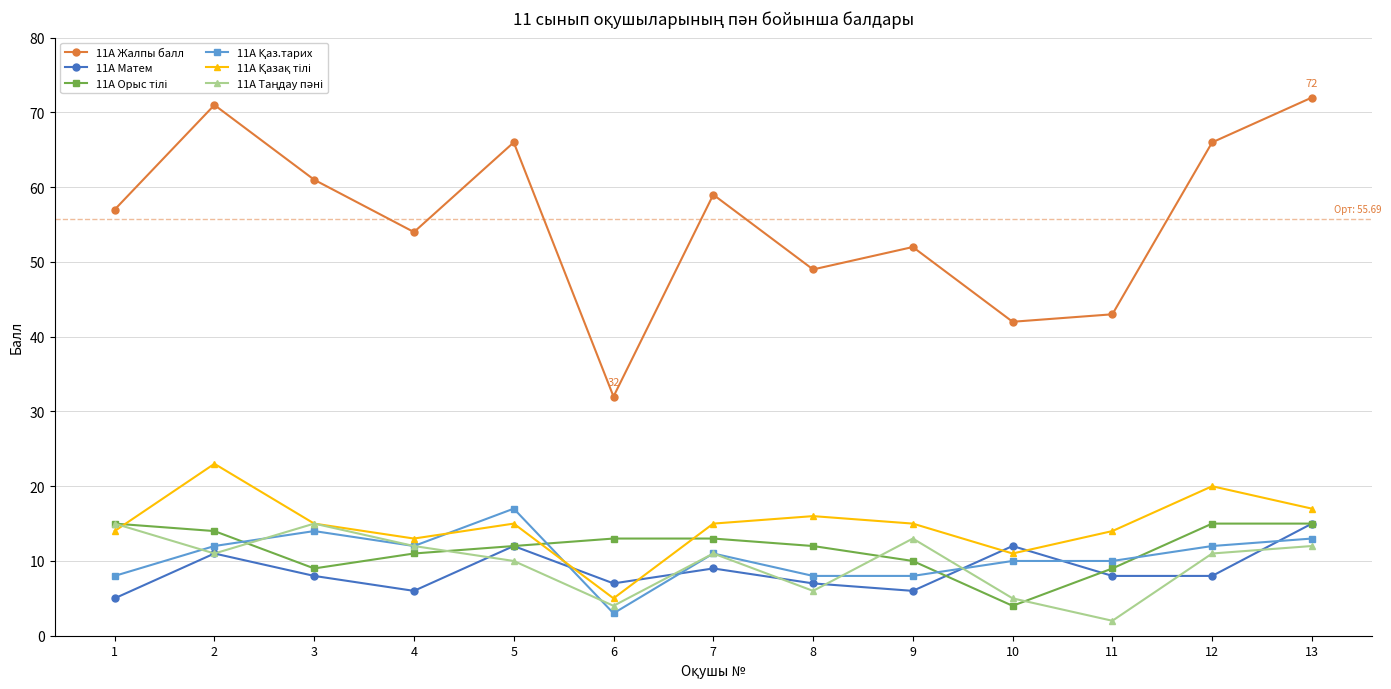

Is it true that 11A Матем equals 8 at 3?

True